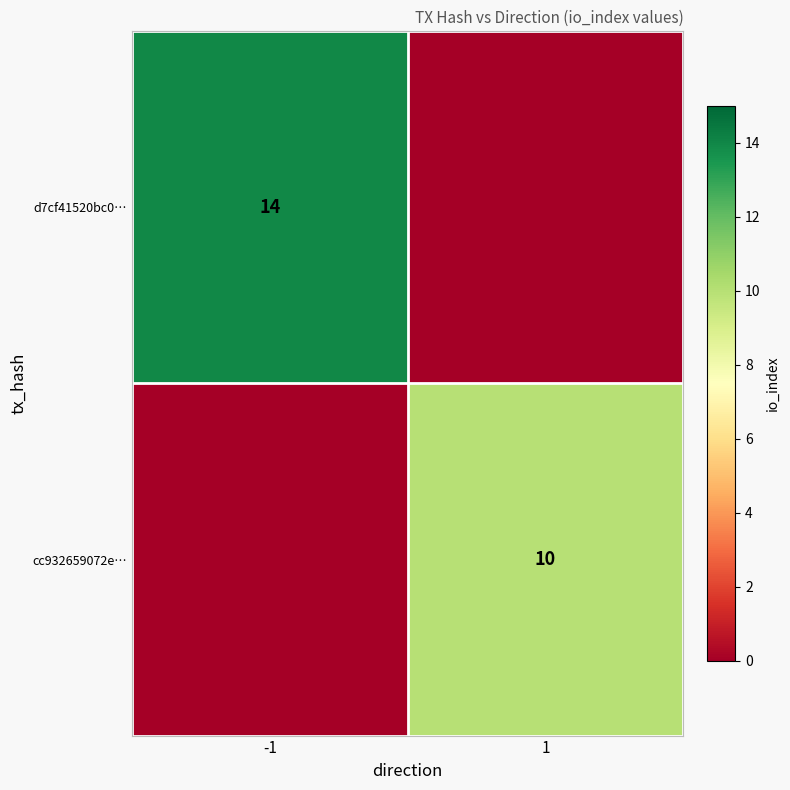

Is it true that d7cf41520bc0… equals 22 at -1?

False